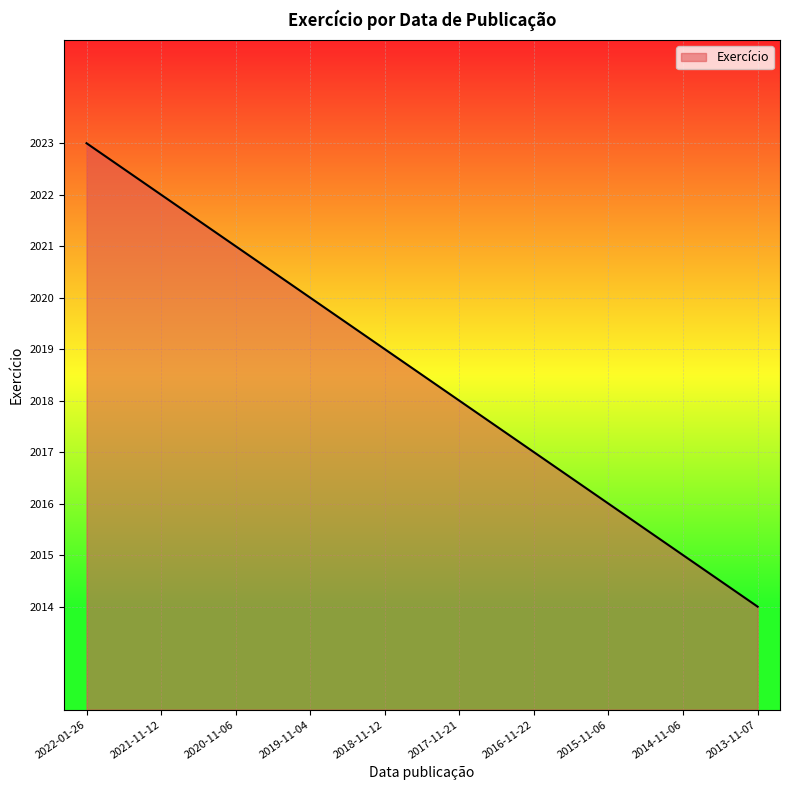

How many series are shown in this chart?

1